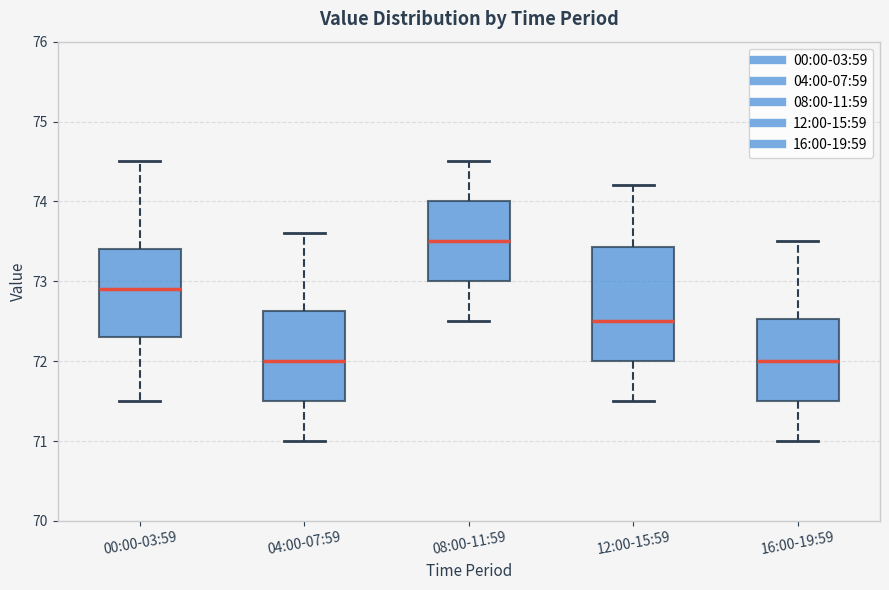

Reading left to right, transcribe this box plot: for each box, give where its median line is, the range the box spans, and where its two whiskers end, as read against the y-axis. The values are not printed on the chart, so give them approximately, as read against the axis.

00:00-03:59: median 72.9, box 72.3 to 73.4, whiskers 71.5 to 74.5
04:00-07:59: median 72.0, box 71.5 to 72.6, whiskers 71.0 to 73.6
08:00-11:59: median 73.5, box 73.0 to 74.0, whiskers 72.5 to 74.5
12:00-15:59: median 72.5, box 72.0 to 73.4, whiskers 71.5 to 74.2
16:00-19:59: median 72.0, box 71.5 to 72.5, whiskers 71.0 to 73.5